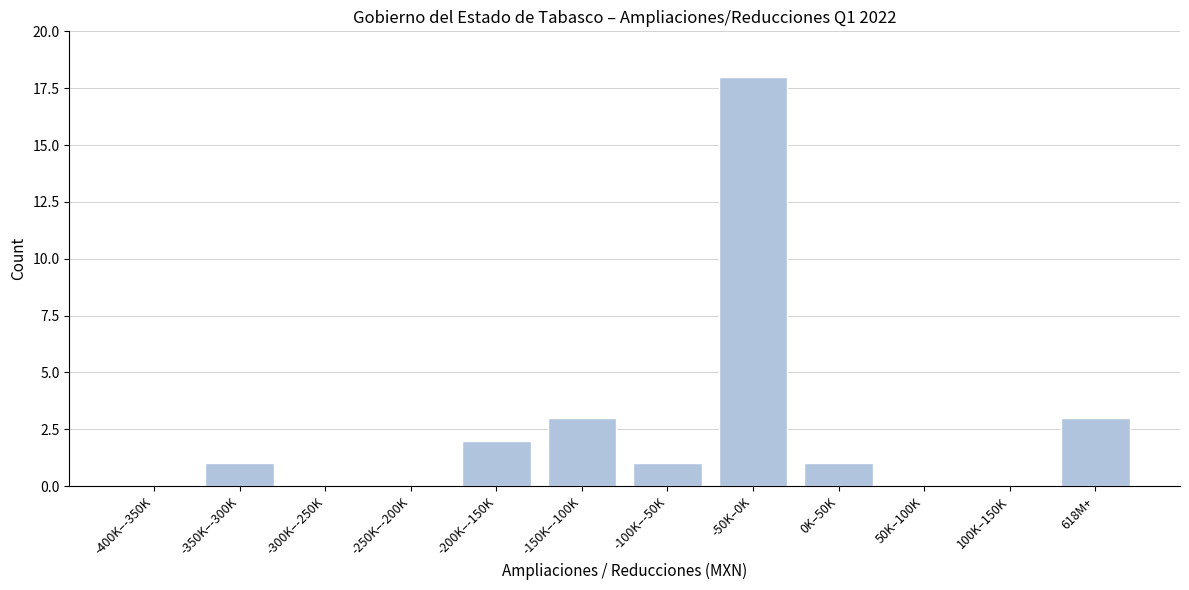

Reading left to right, what are all the values shown in this chart?

-400K–-350K=0	-350K–-300K=1	-300K–-250K=0	-250K–-200K=0	-200K–-150K=2	-150K–-100K=3	-100K–-50K=1	-50K–0K=18	0K–50K=1	50K–100K=0	100K–150K=0	618M+=3